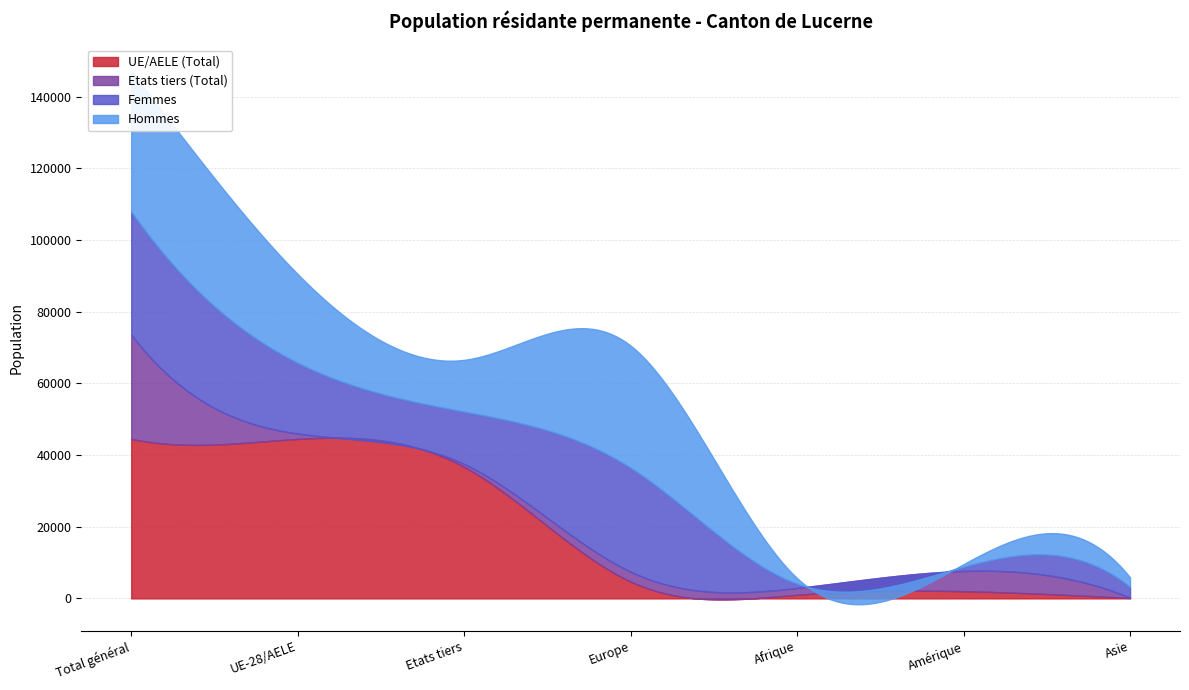

Reading right to left, transcribe all the data shown in this chart.

UE/AELE (Total): Asie=125	Amérique=2002	Afrique=993	Europe=4699	Etats tiers=36681	UE-28/AELE=44486	Total général=44500
Etats tiers (Total): Asie=85	Amérique=5646	Afrique=1924	Europe=2747	Etats tiers=813	UE-28/AELE=1517	Total général=29073
Femmes: Asie=2961	Amérique=1167	Afrique=1173	Europe=28988	Etats tiers=14611	UE-28/AELE=19735	Total général=34346
Hommes: Asie=2685	Amérique=757	Afrique=1574	Europe=34098	Etats tiers=14462	UE-28/AELE=24765	Total général=39227